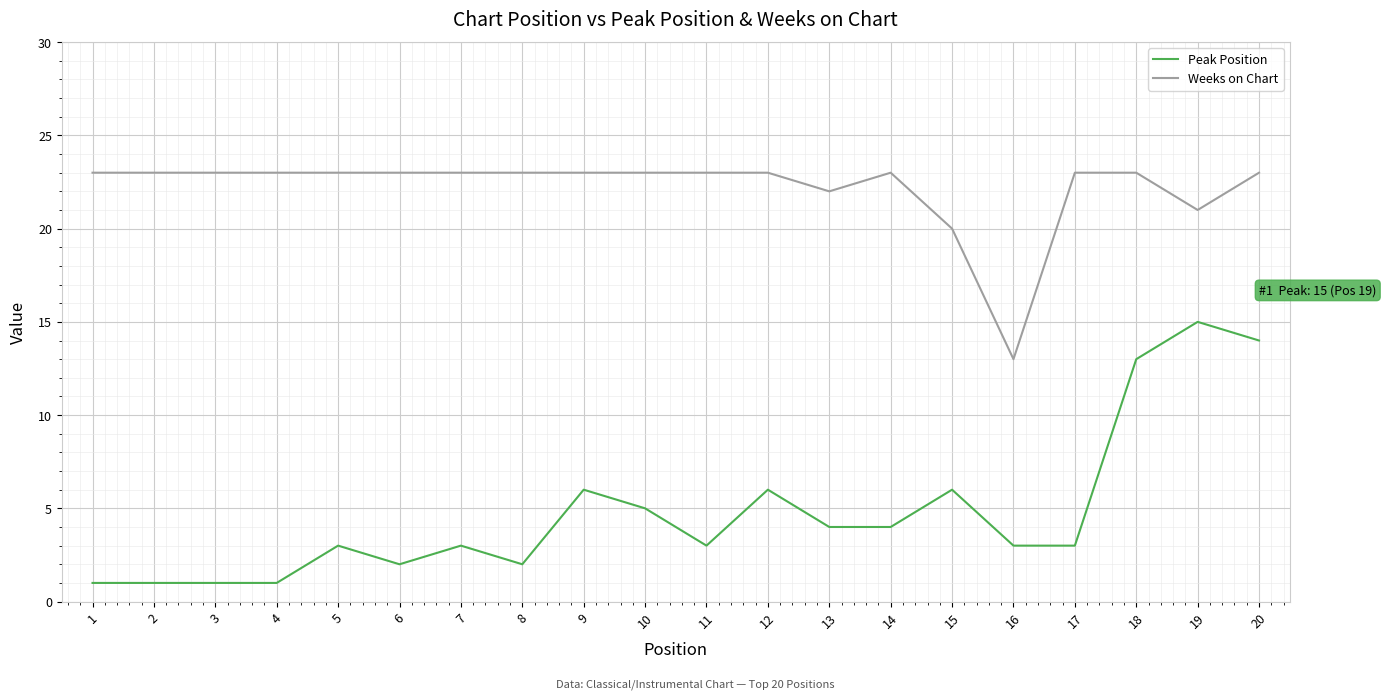

Is it true that Peak Position equals 5 at 10?

True